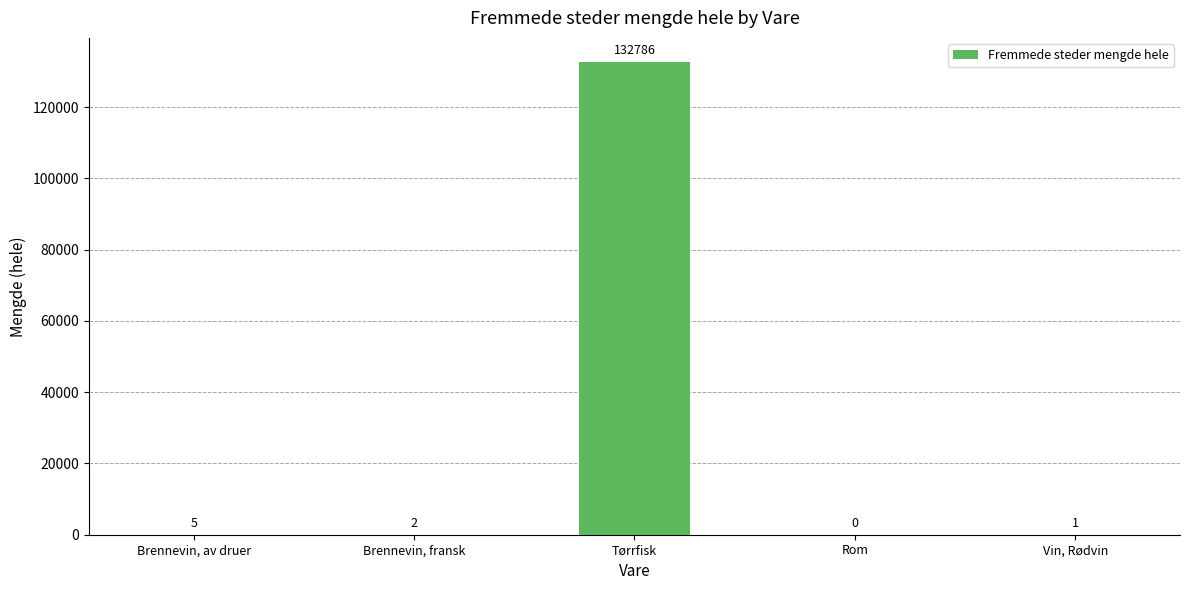

Where is the data nearest to the value 66393?

Brennevin, av druer